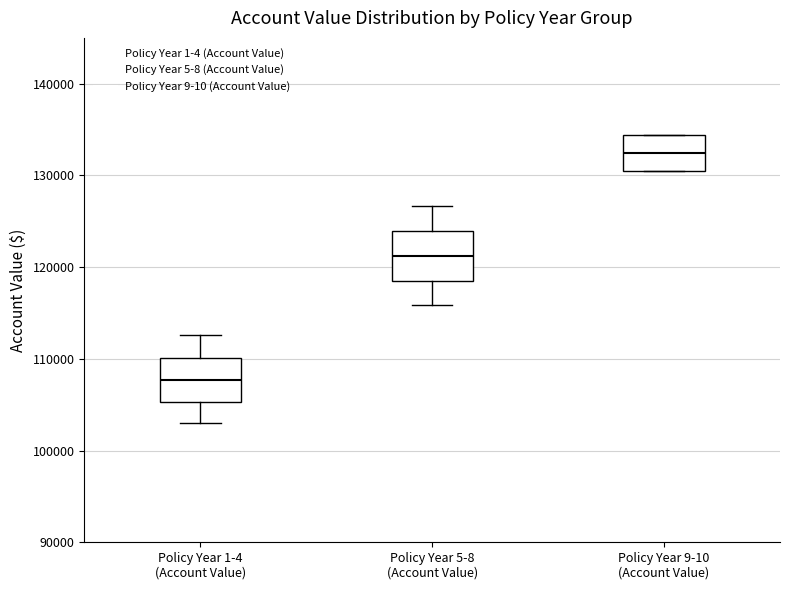

Where does the median line of the box for Policy Year 9-10 (Account Value) sit on the y-axis? The values are not printed on the chart, so give them approximately, as read against the axis.

132000